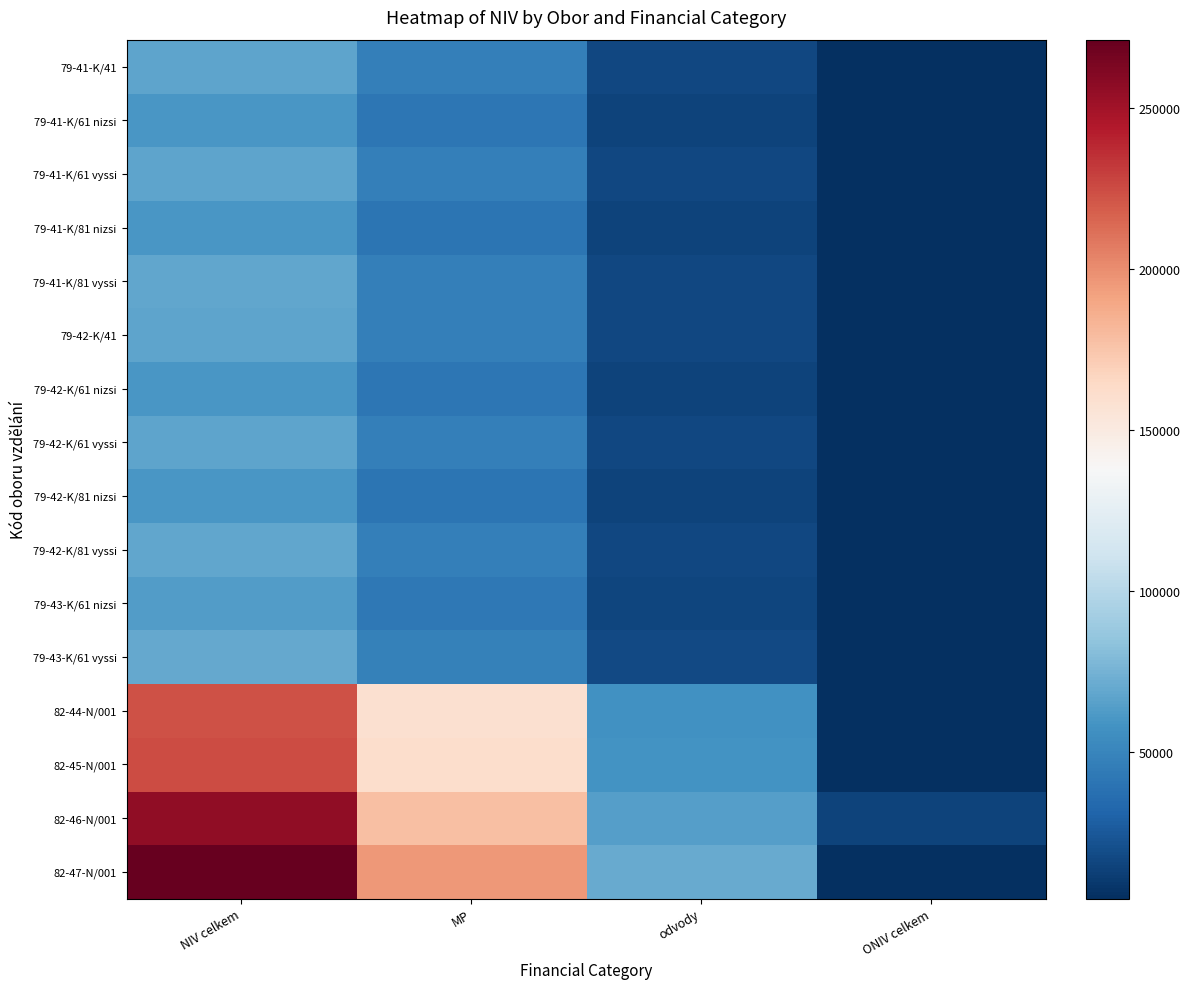

At how many categories does at least one series exceed 229628?

1